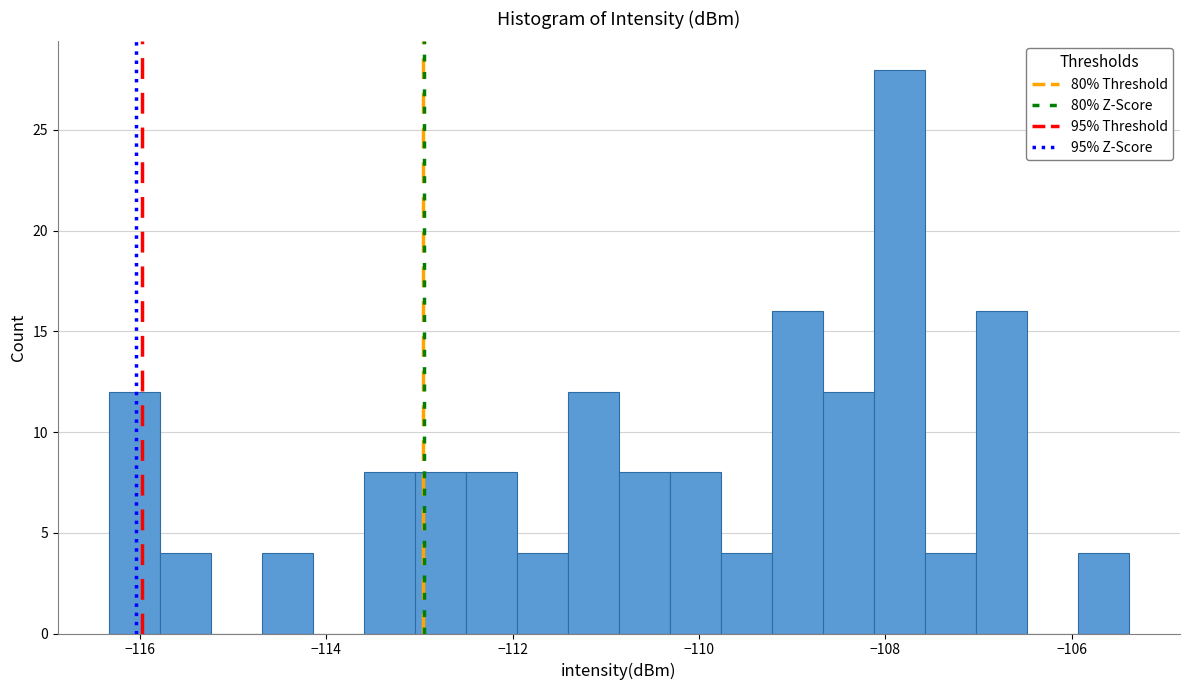

Around what value on the x-axis is the tallest bar? Give the approximate position of its centre, as read against the axis.

-107.8